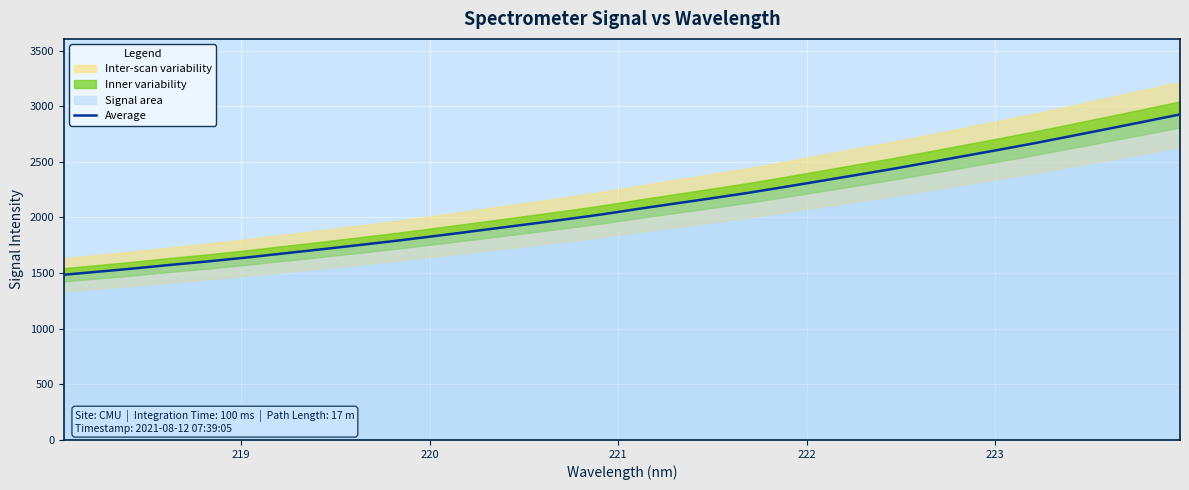

What is the highest value of the Average series?

2926.0